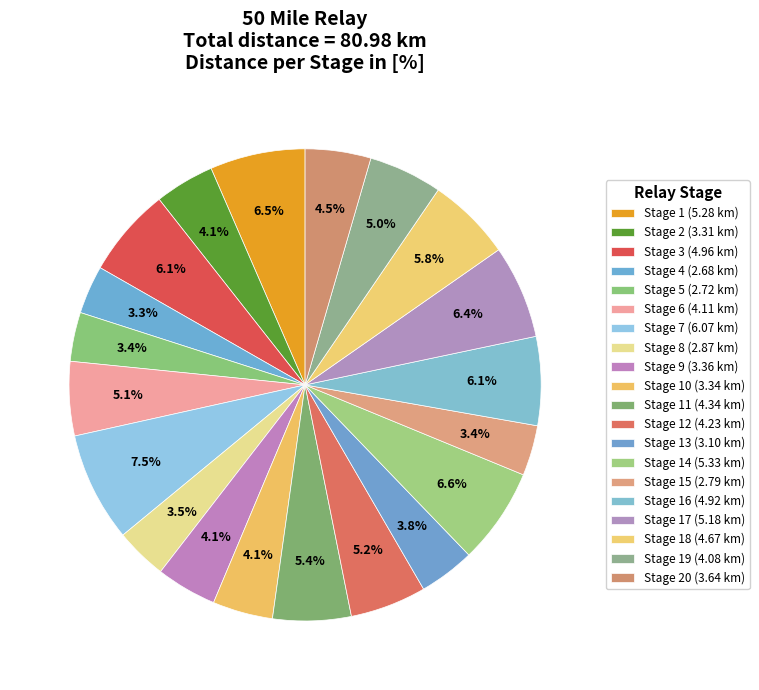

Is there any slice that represents more than half of the pie?

No